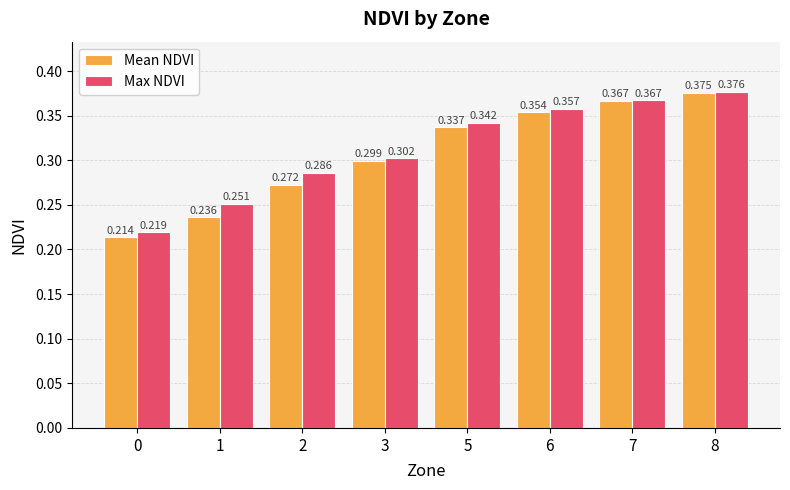

Between 1 and 3, which series saw the biggest shift?

Mean NDVI